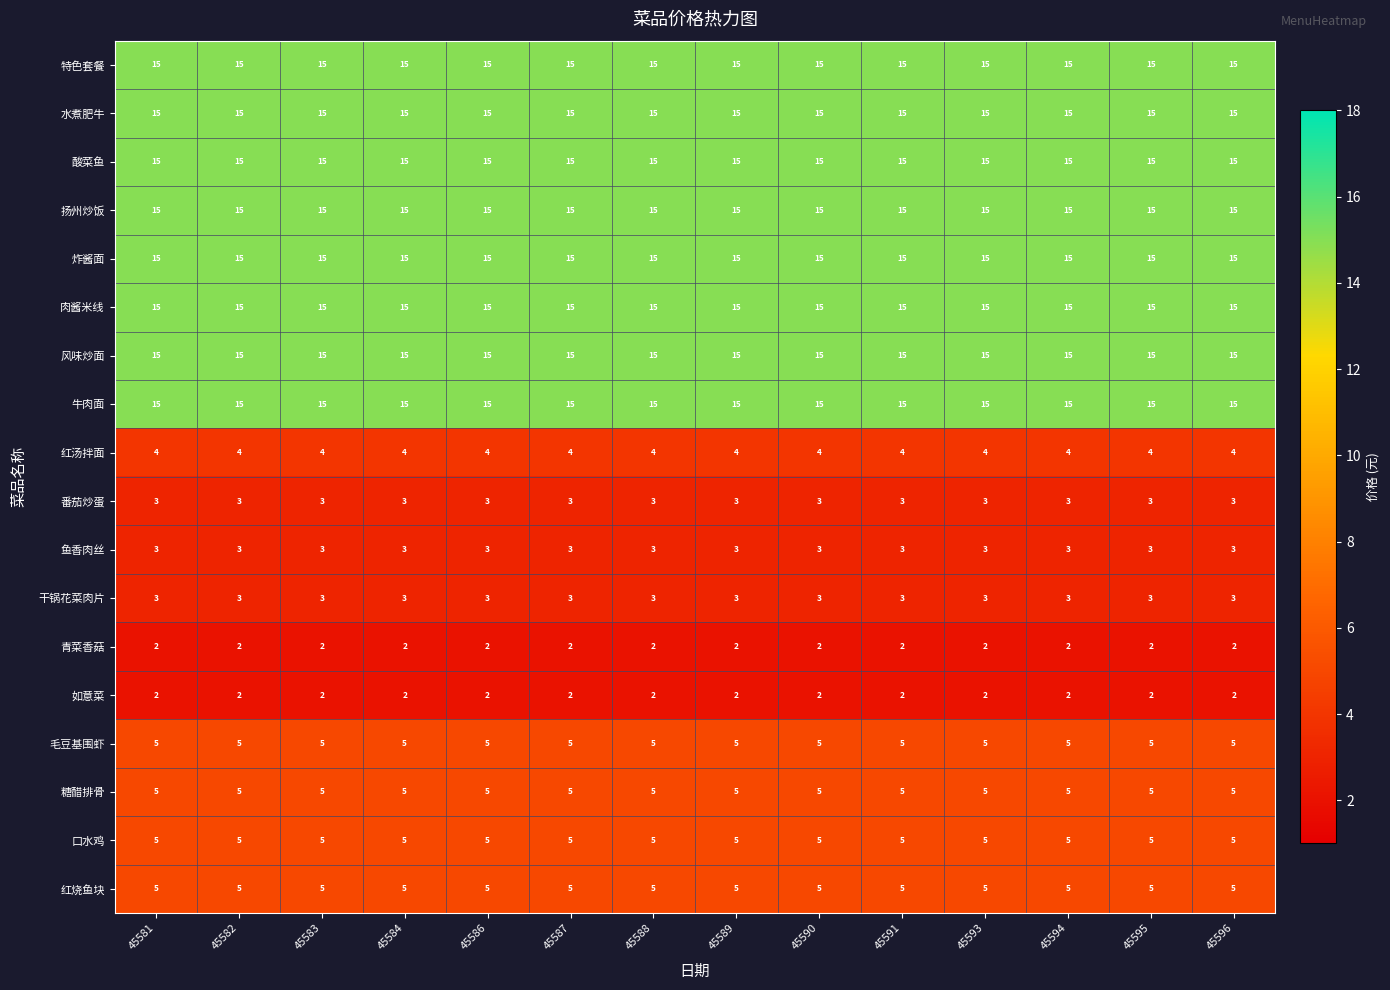

What is the difference between the highest and lowest values at 45586?

13